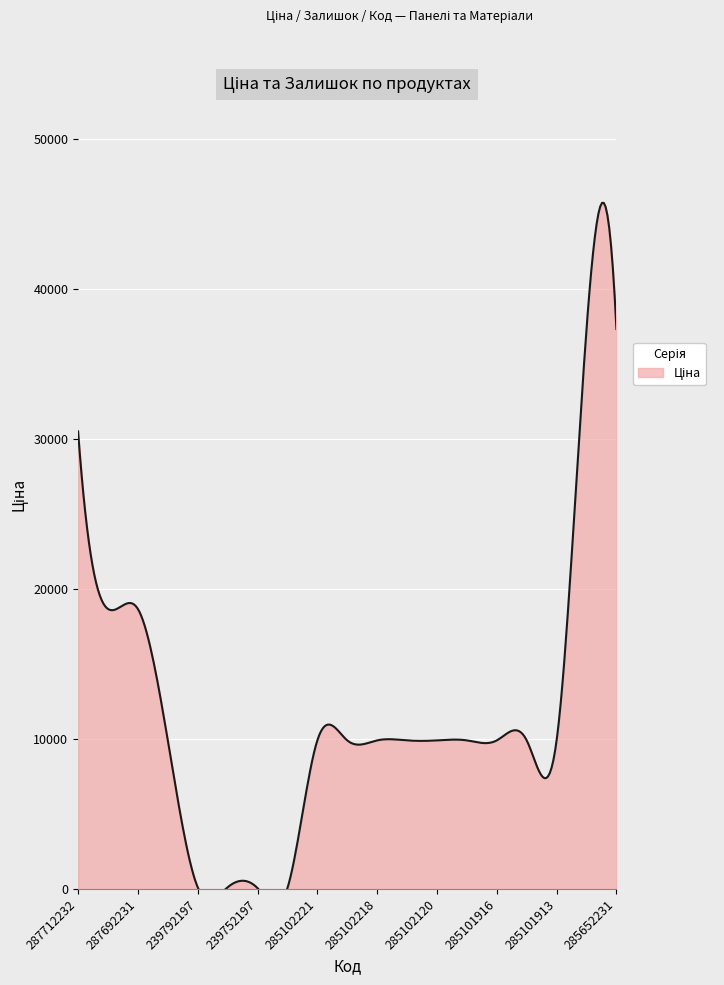

Which series has the largest total across all categories?

Ціна